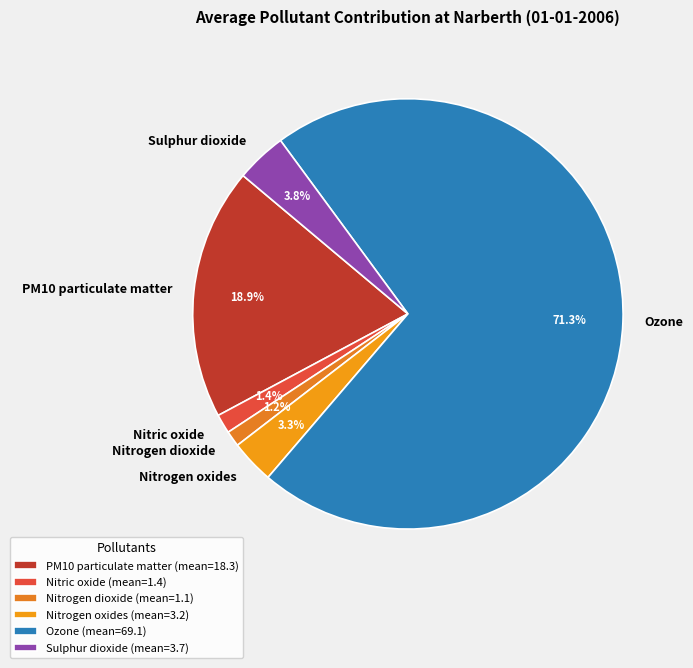

Between PM10 particulate matter and Nitrogen oxides, which is larger?

PM10 particulate matter